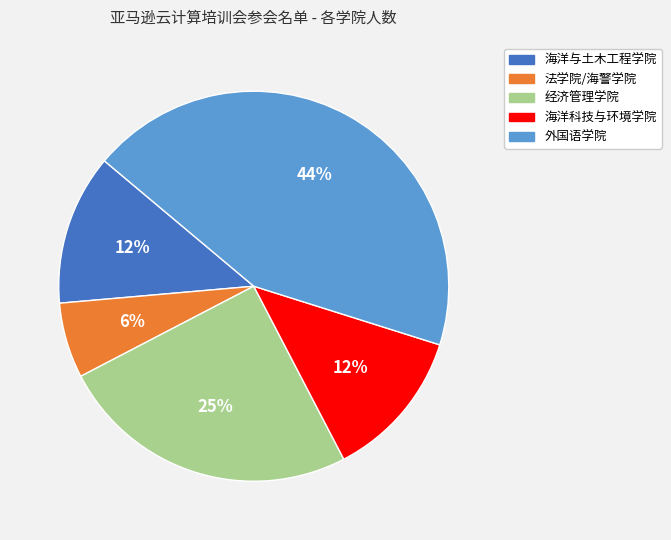

Which category has the biggest portion of the pie?

外国语学院